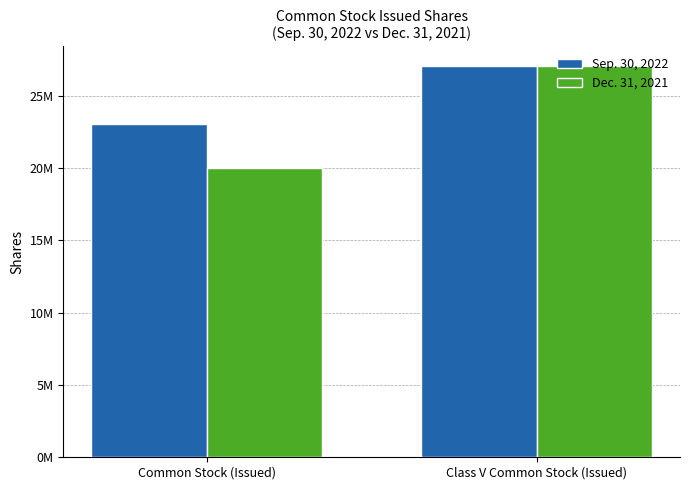

Rank the series at Class V Common Stock (Issued) from lowest to highest value.

Sep. 30, 2022, Dec. 31, 2021